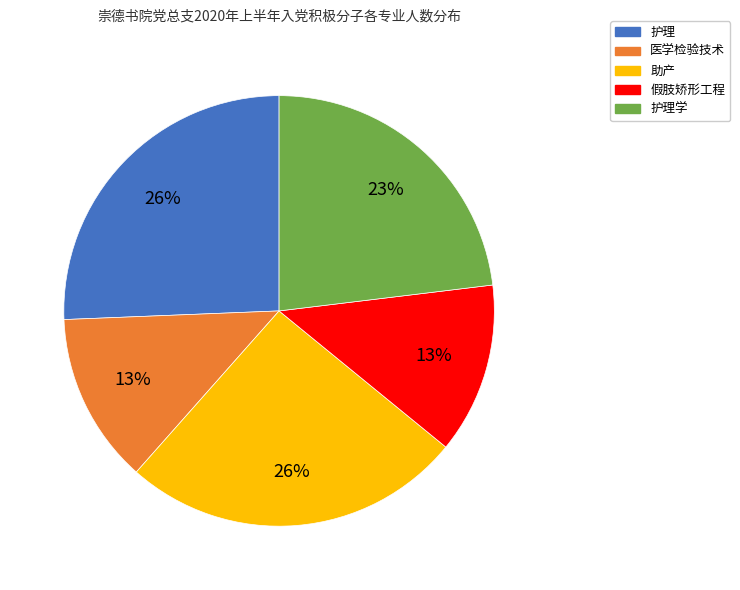

Is there any slice that represents more than half of the pie?

No